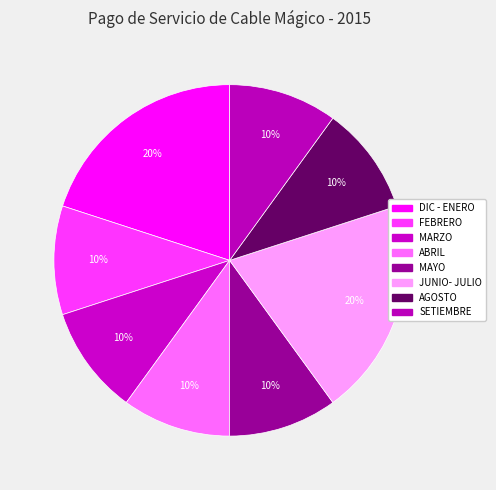

The AGOSTO slice represents 10% of the pie. True or false?

True